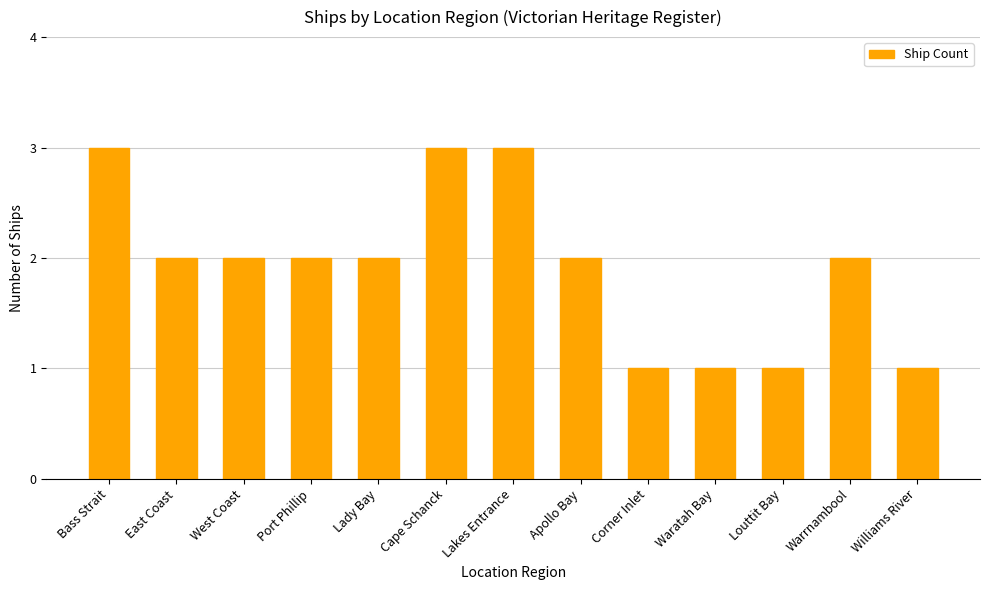

Approximately how many times larger is the value at Bass Strait compared to Corner Inlet?

3.0